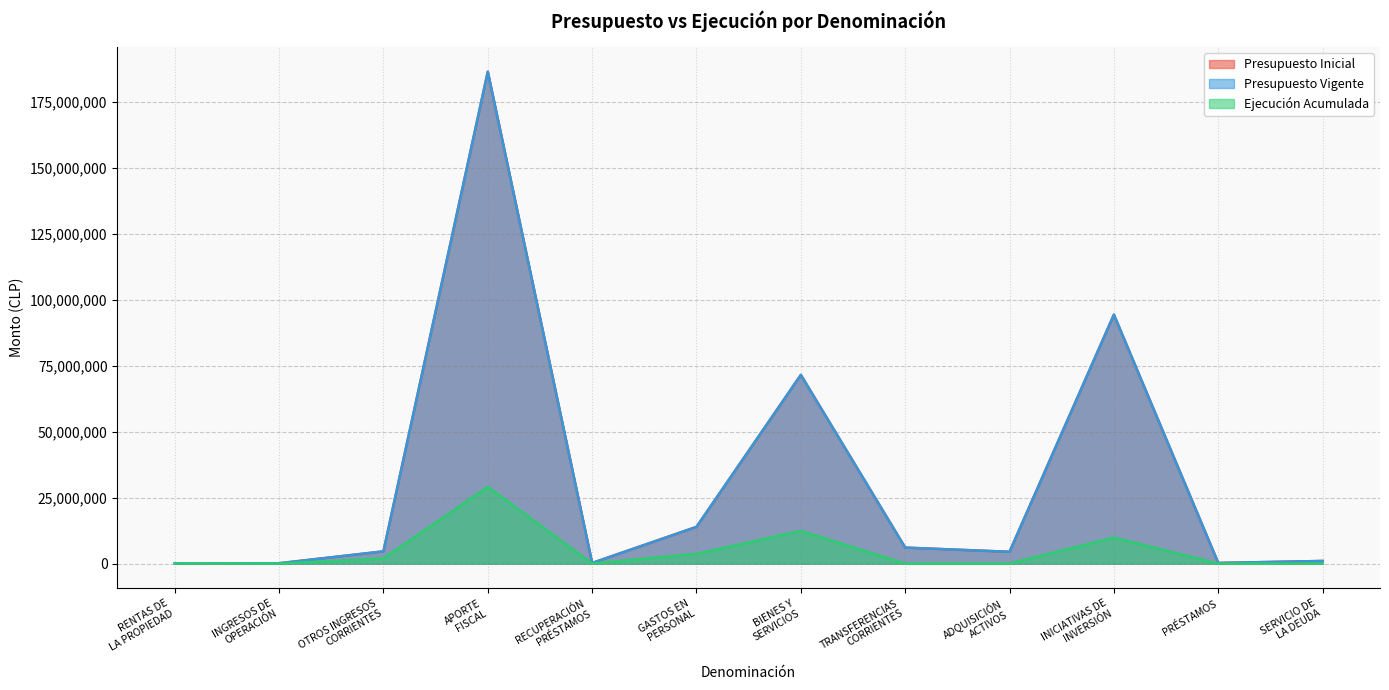

List the series in order of their peak value, lowest first.

Ejecución Acumulada, Presupuesto Inicial, Presupuesto Vigente